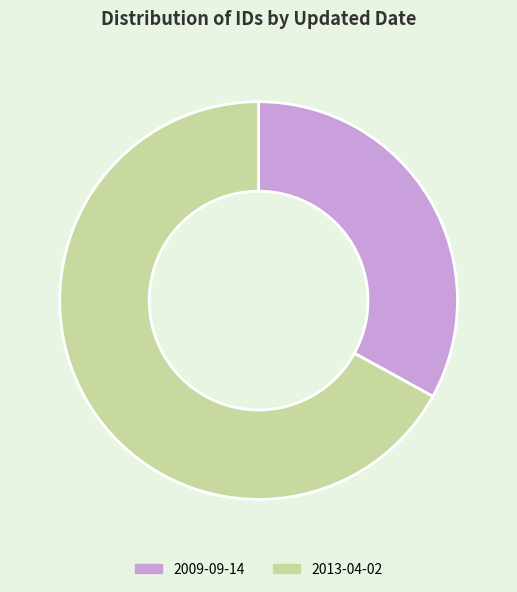

Count the number of slices in the pie.

2